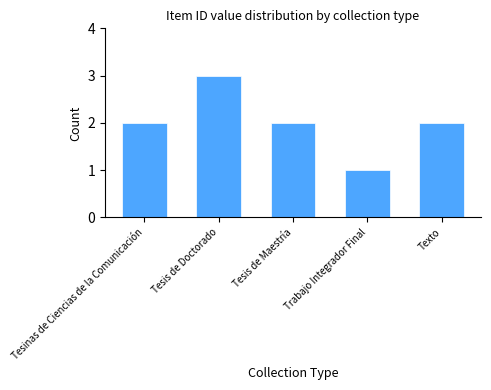

What is the label of the 1st bar from the right?

Texto